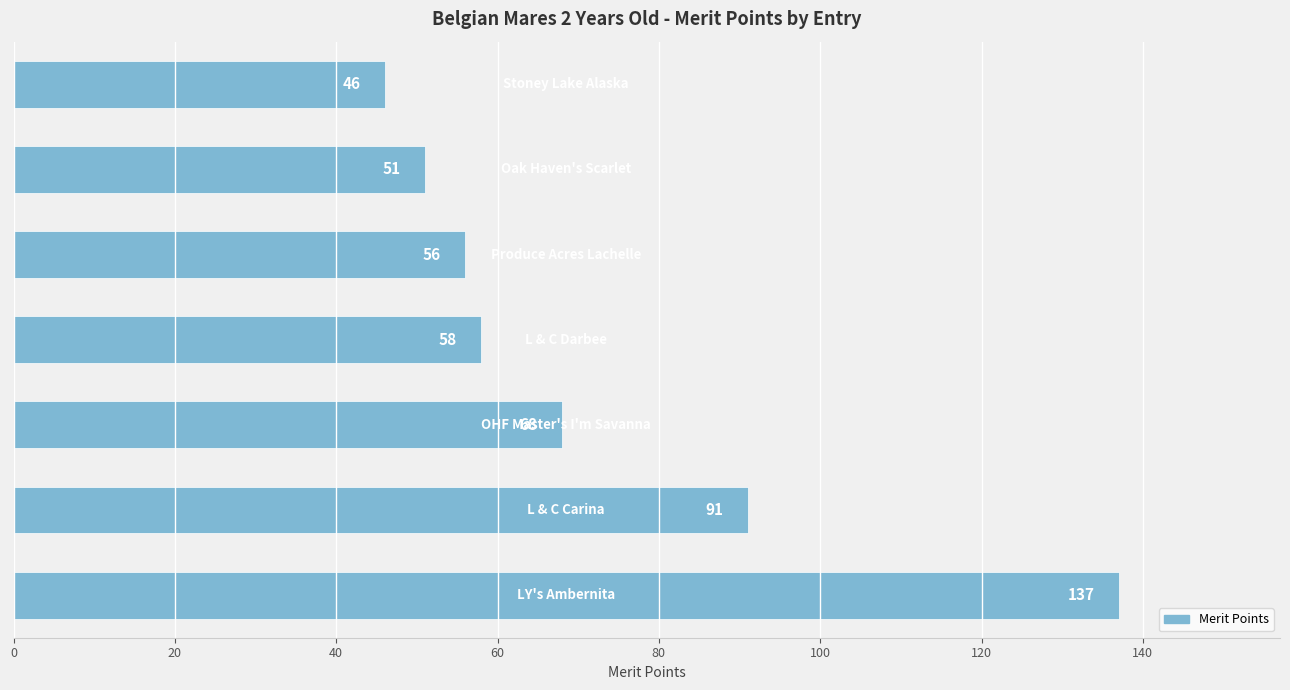

What is the maximum value shown in the chart?

137